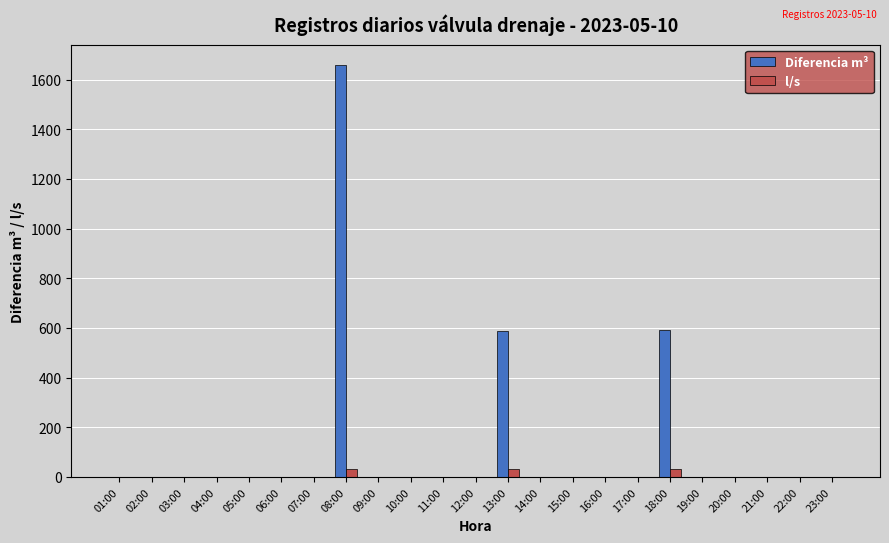

What is the greatest value displayed?

1658.0